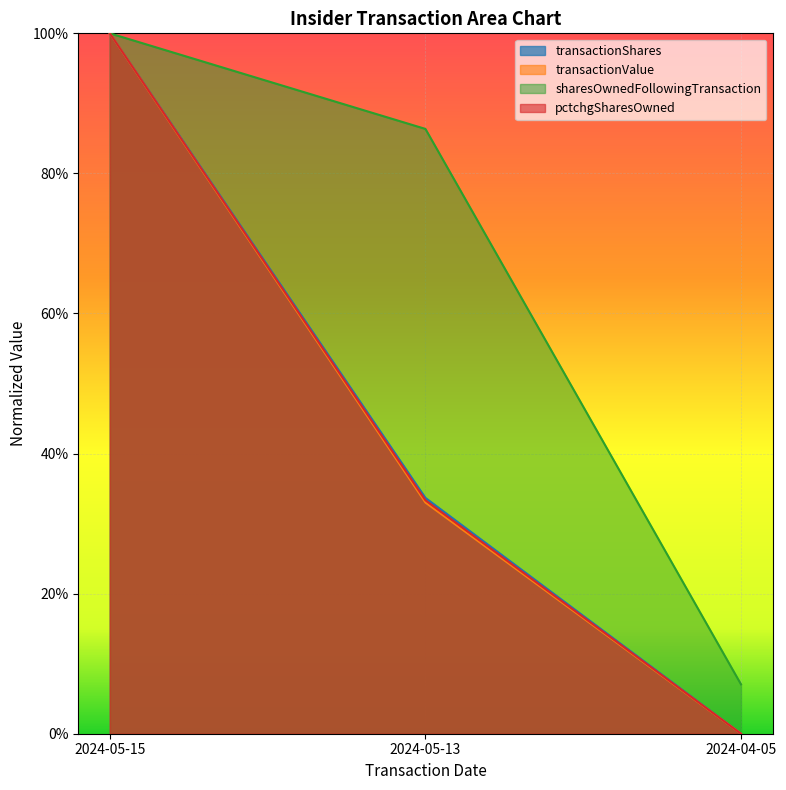

What is the maximum value for transactionValue?

1.0